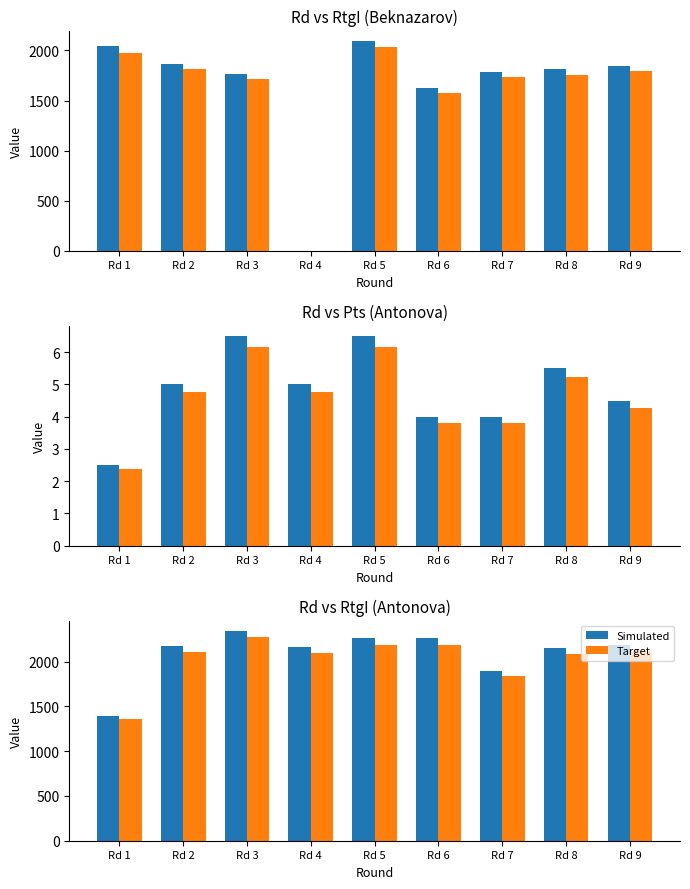

Rank the series at Rd 7 from highest to lowest value.

Simulated, Target